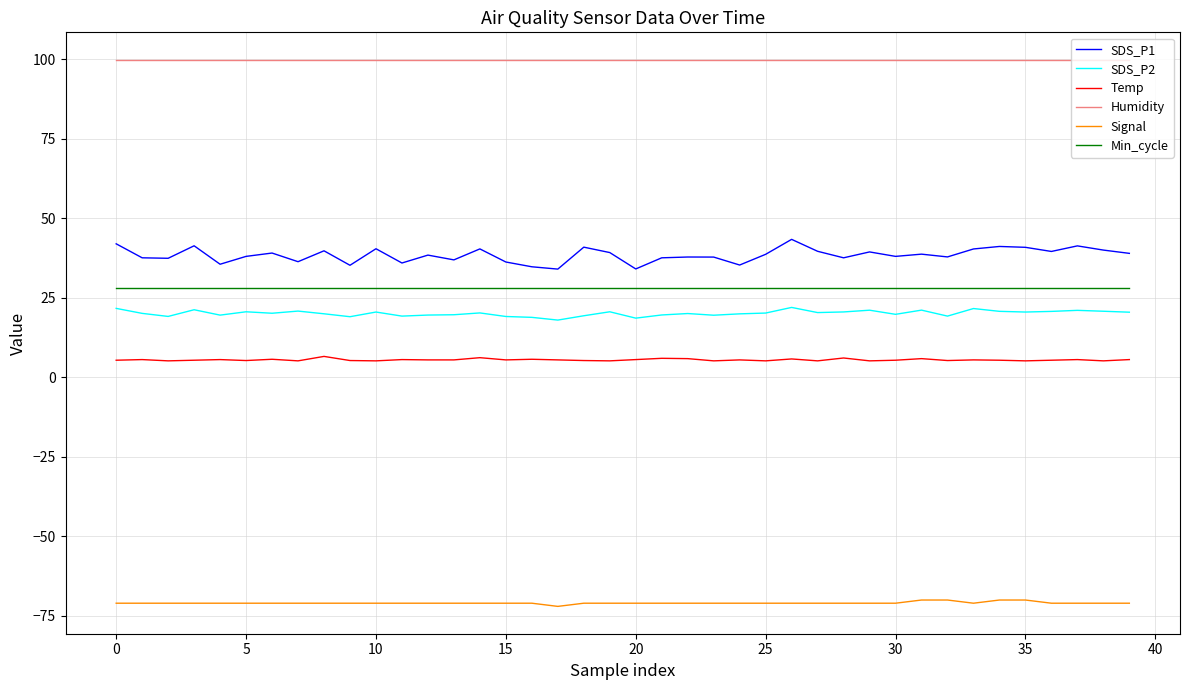

Which series has the largest total across all categories?

Humidity